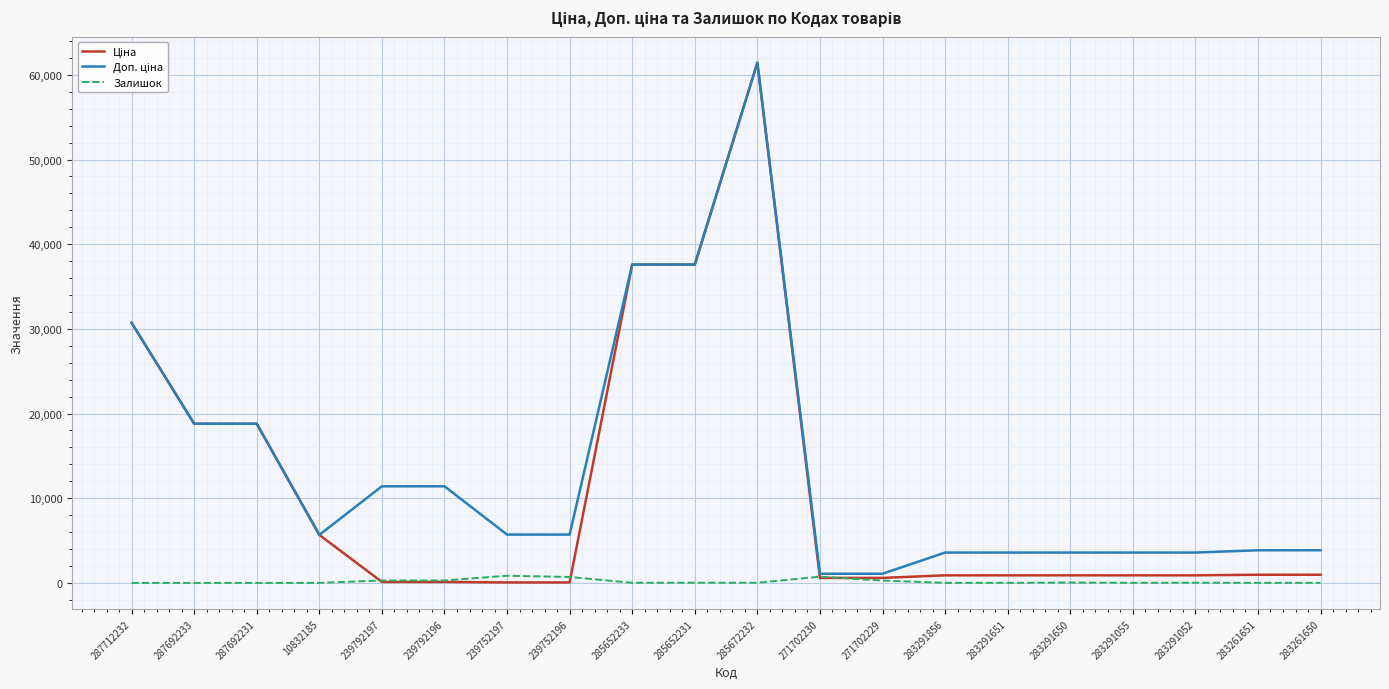

What is the spread (max minus min) of values at 287692233?

18796.8